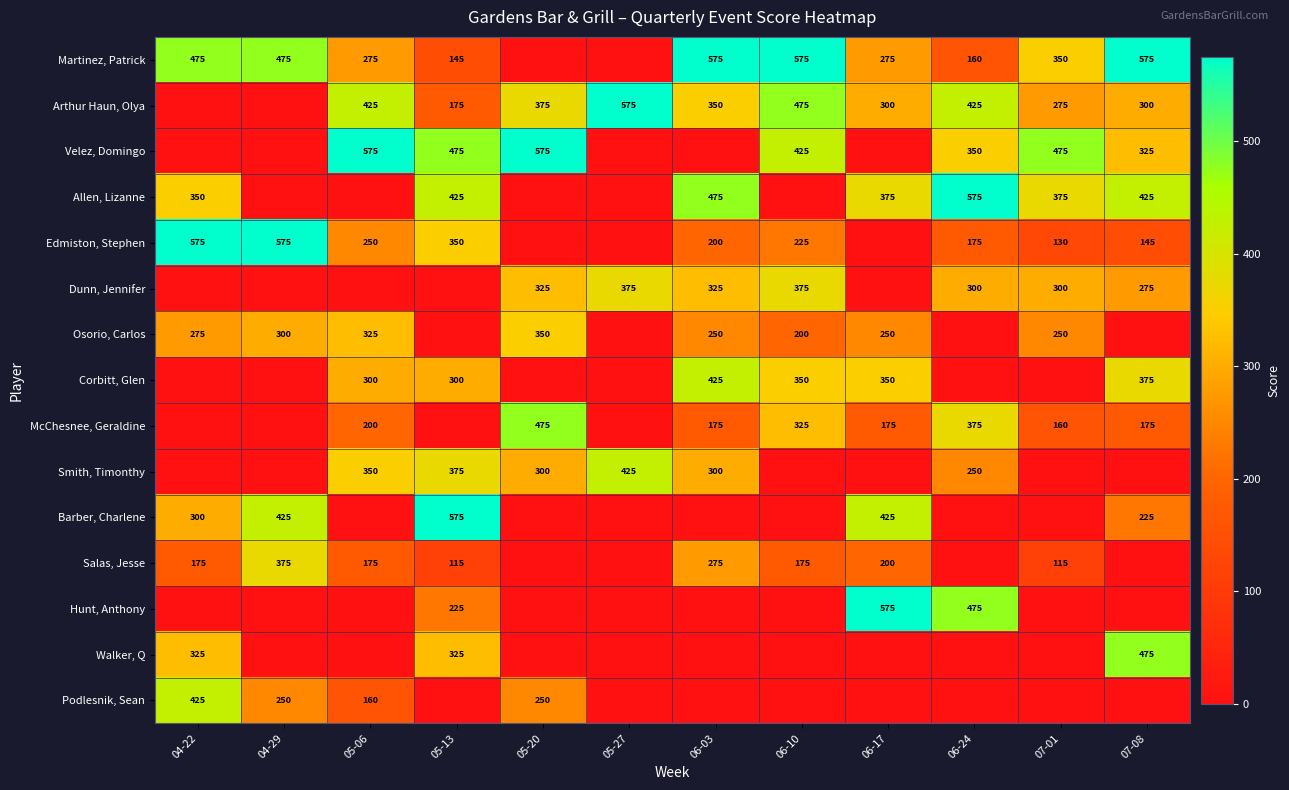

What is the difference between the Smith, Timonthy values at 05-06 and 06-24?

100